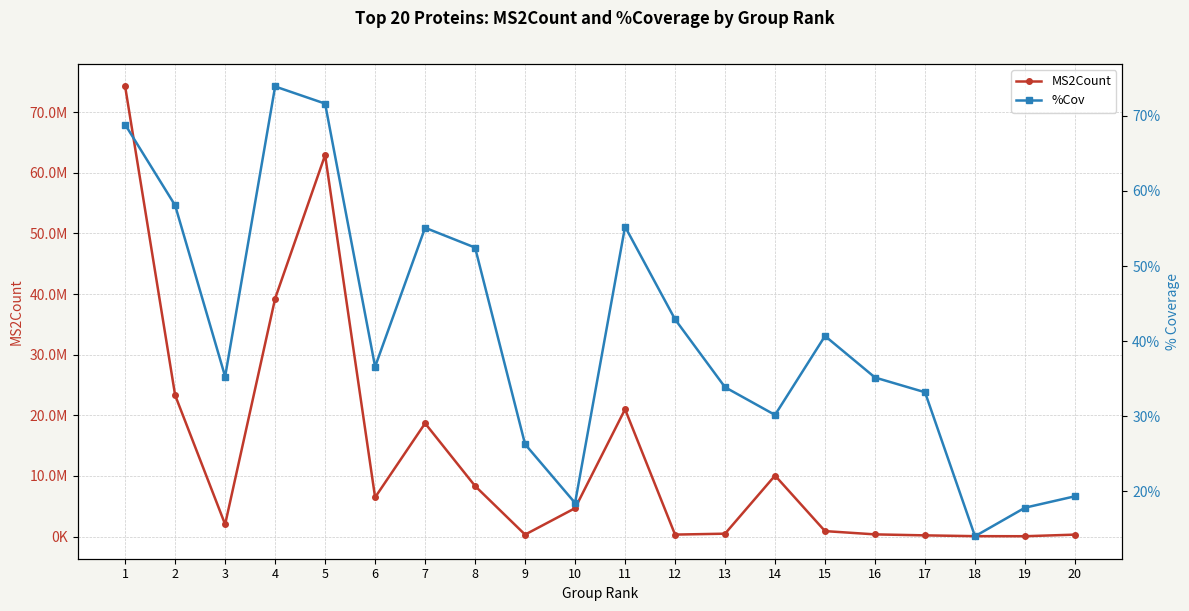

What is the value of the MS2Count point at the 13th from the left?

473898.2